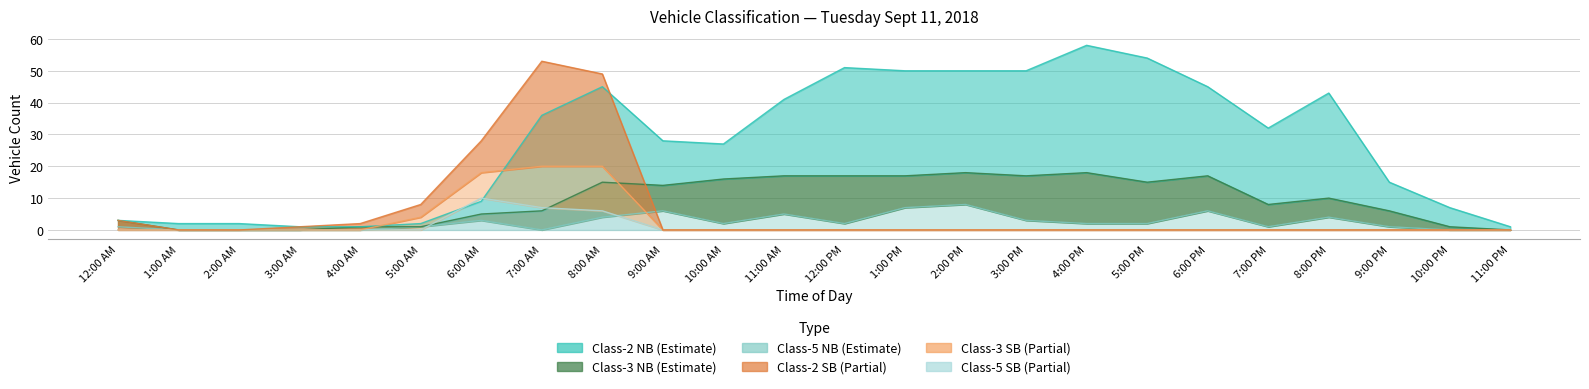

In Class-5 NB, how many points are higher than both neighbors (excluding endpoints)?

6